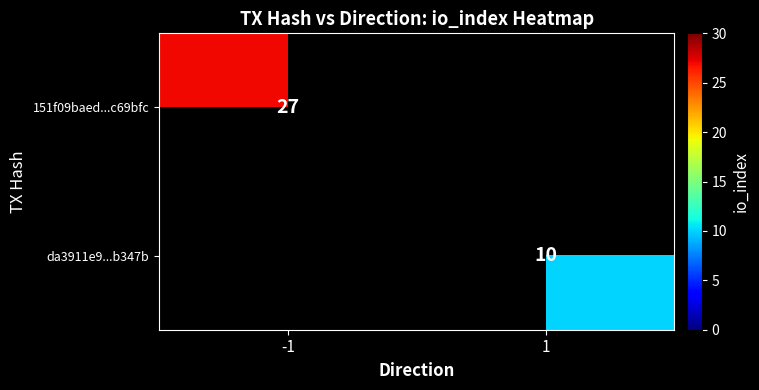

The da3911e9...b347b series shows 10 at 1. True or false?

True